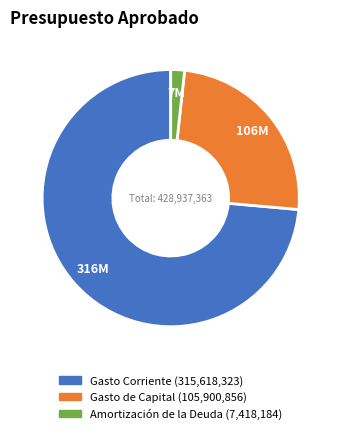

Between Gasto Corriente and Amortización de la Deuda, which is larger?

Gasto Corriente